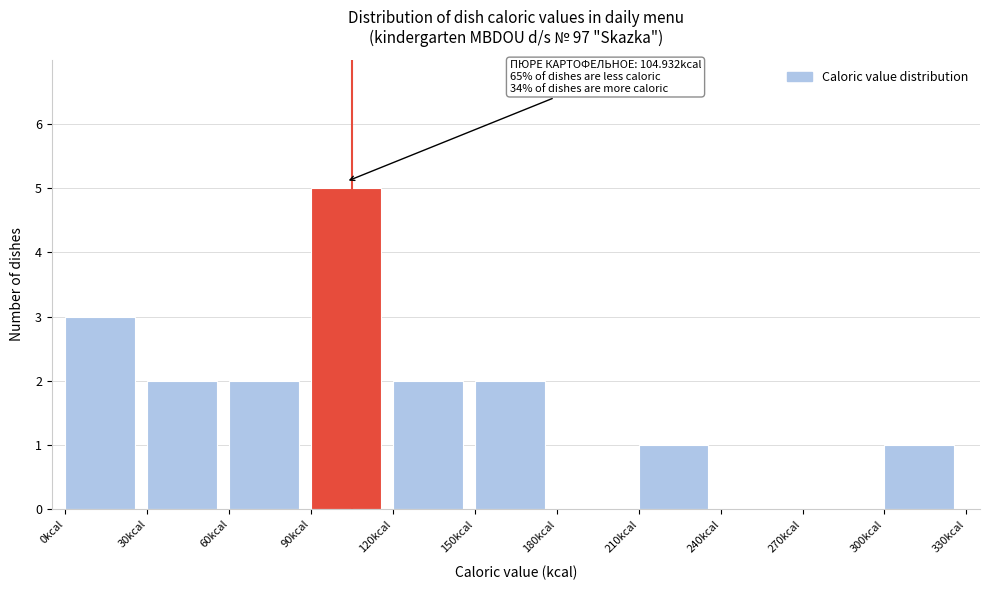

Which range on the x-axis has the tallest bar?

90 to 120